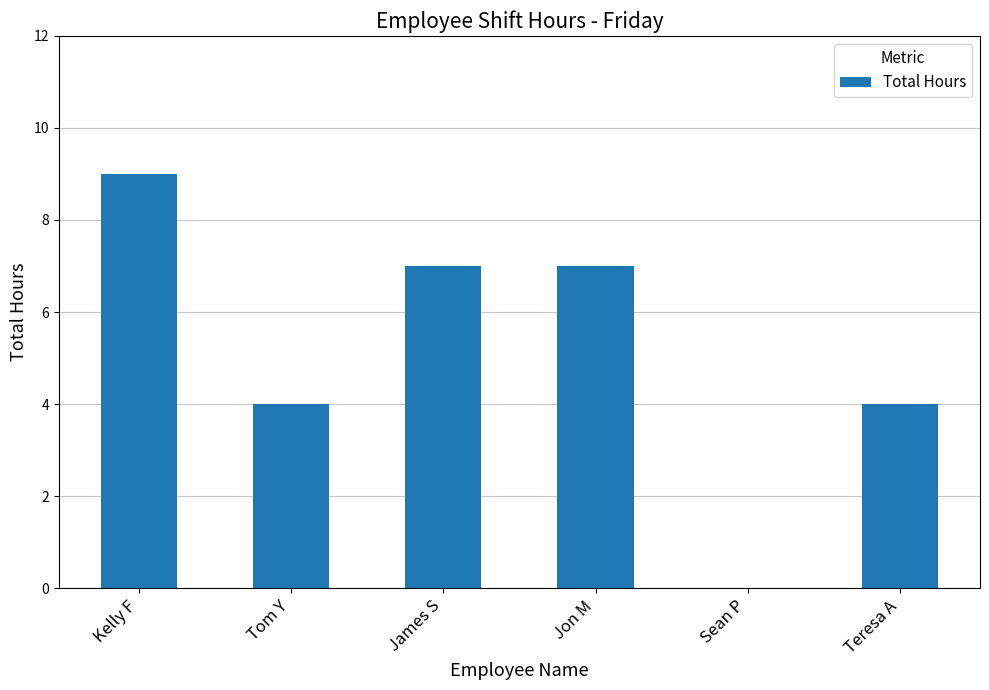

Between Kelly F and Tom Y, which is larger?

Kelly F